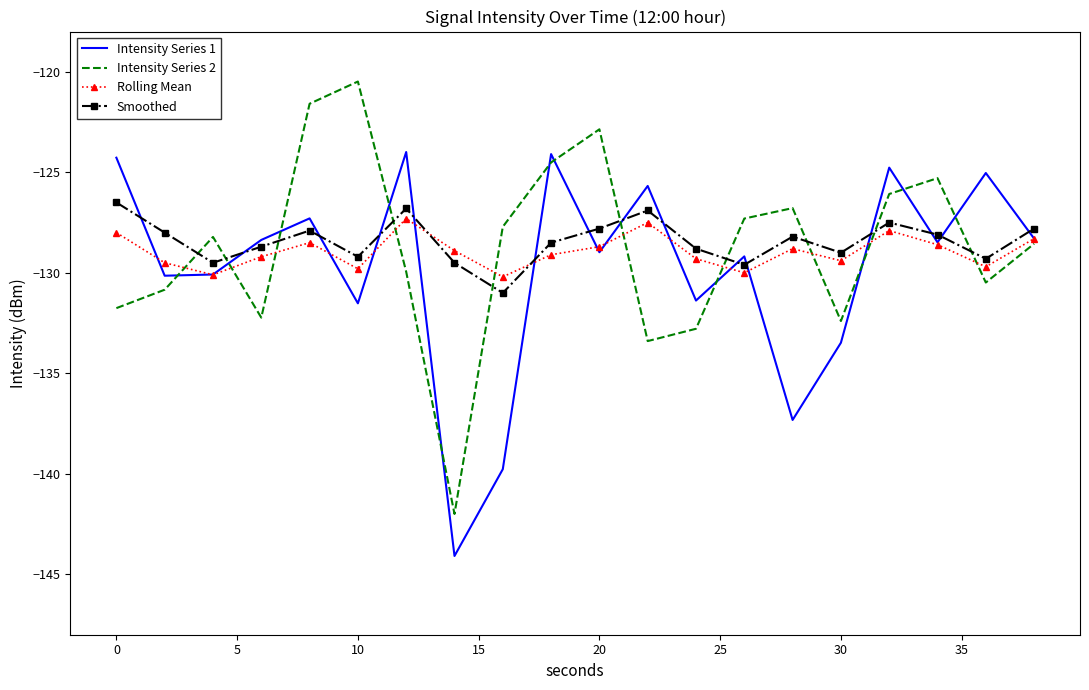

What is the greatest value displayed?

-120.5